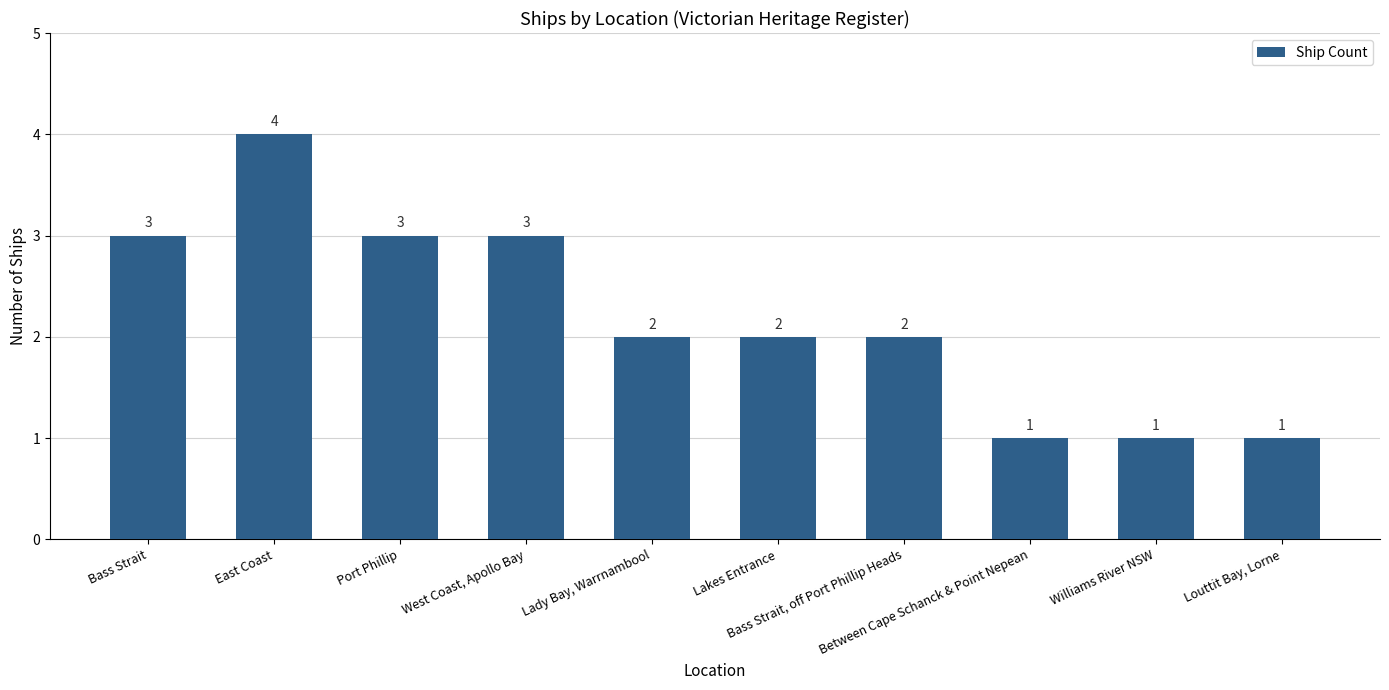

At which category does the chart reach its peak across all series?

East Coast